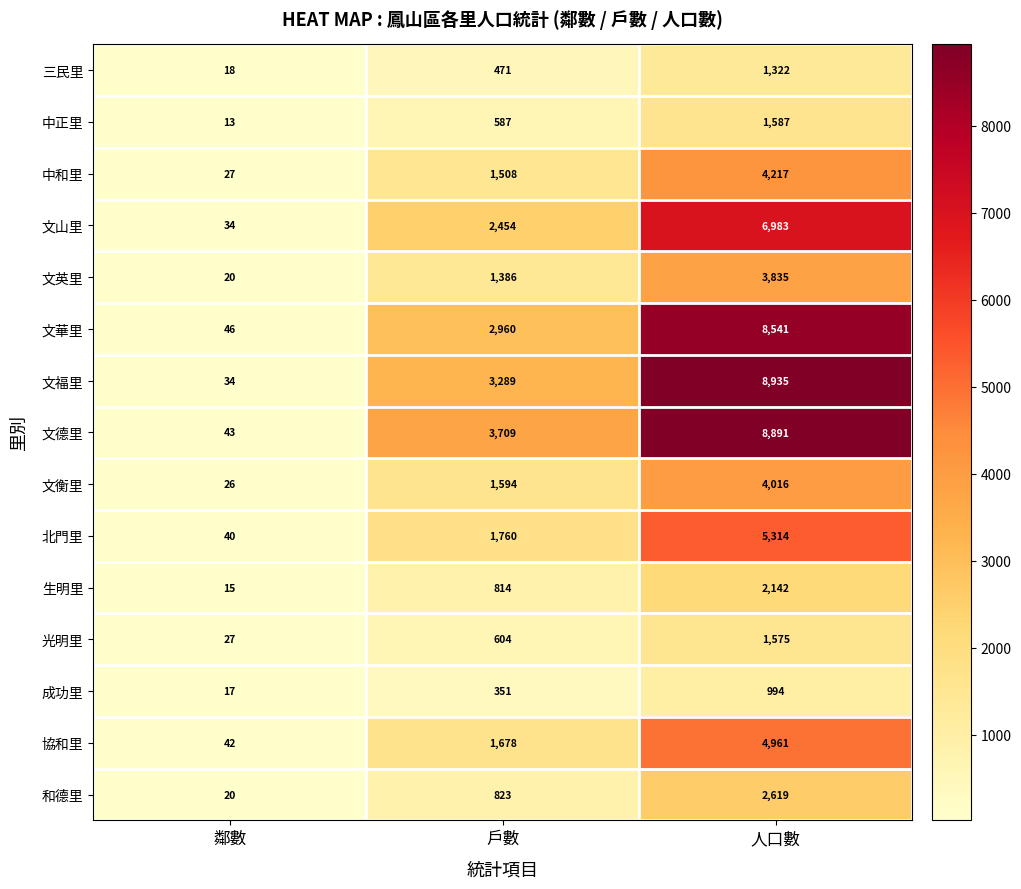

At which category does the chart reach its peak across all series?

人口數